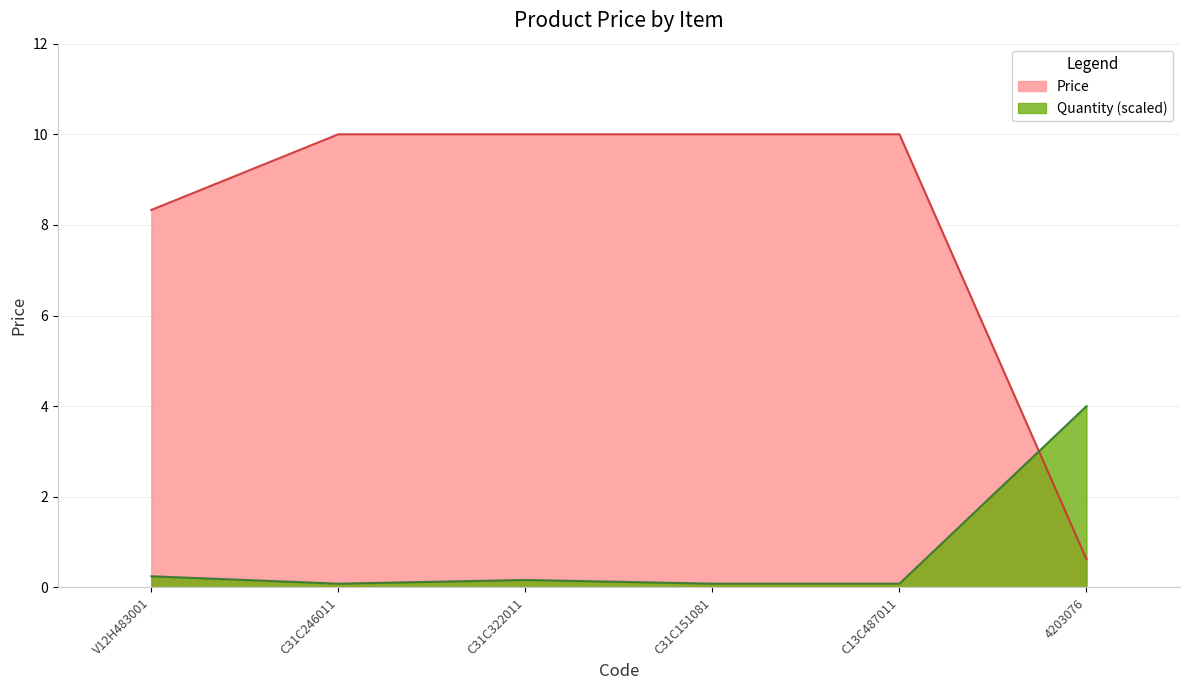

Rank the categories by value from lowest to highest.

4203076, V12H483001, C31C246011, C31C322011, C31C151081, C13C487011